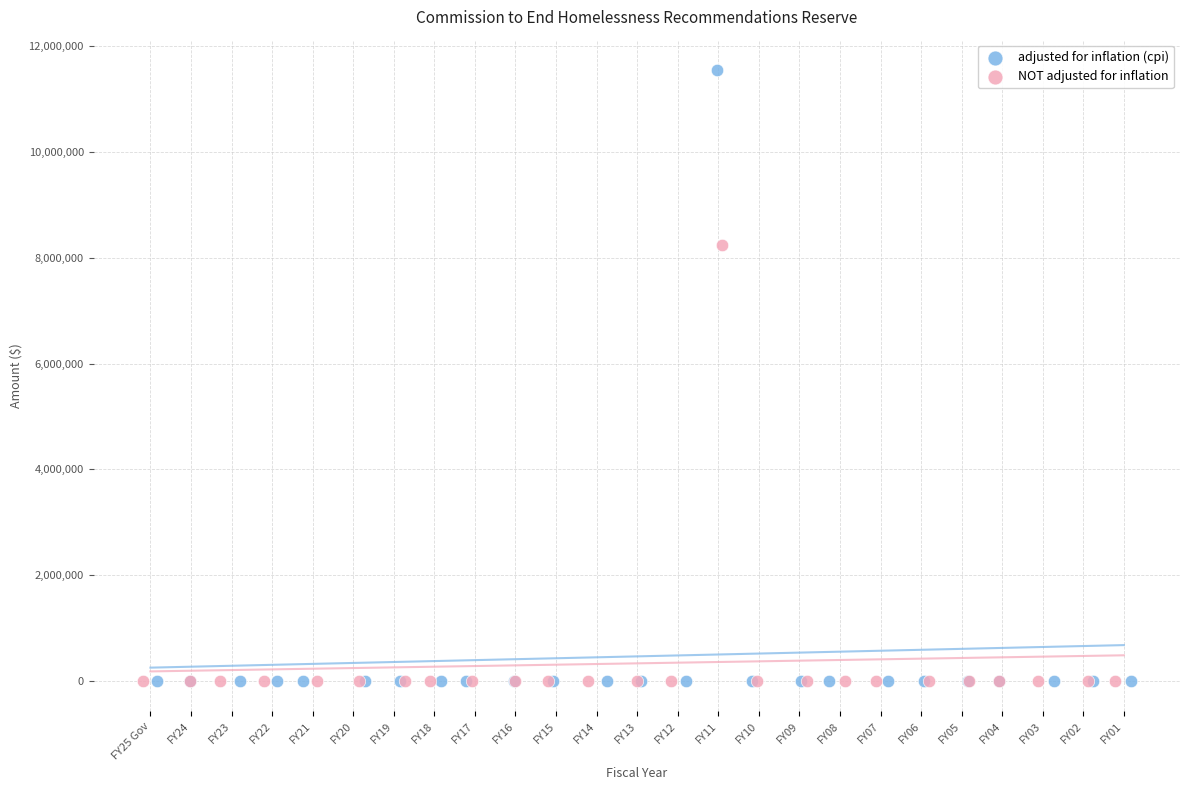

Which series contains the highest Y value?

adjusted for inflation (cpi)